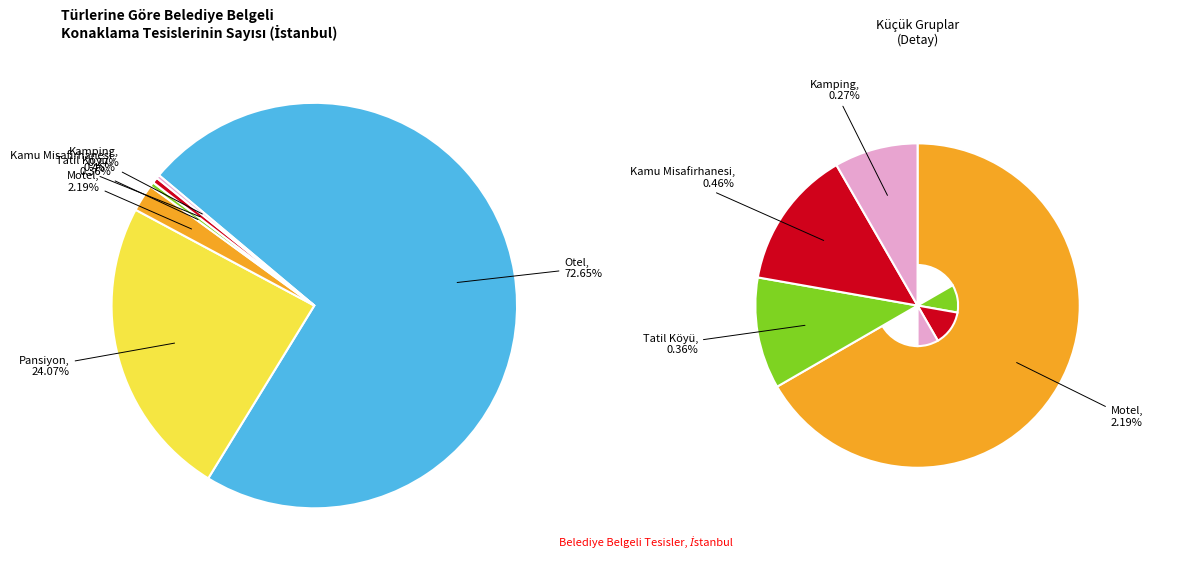

To the nearest percent, what is the average slice percentage?

17%